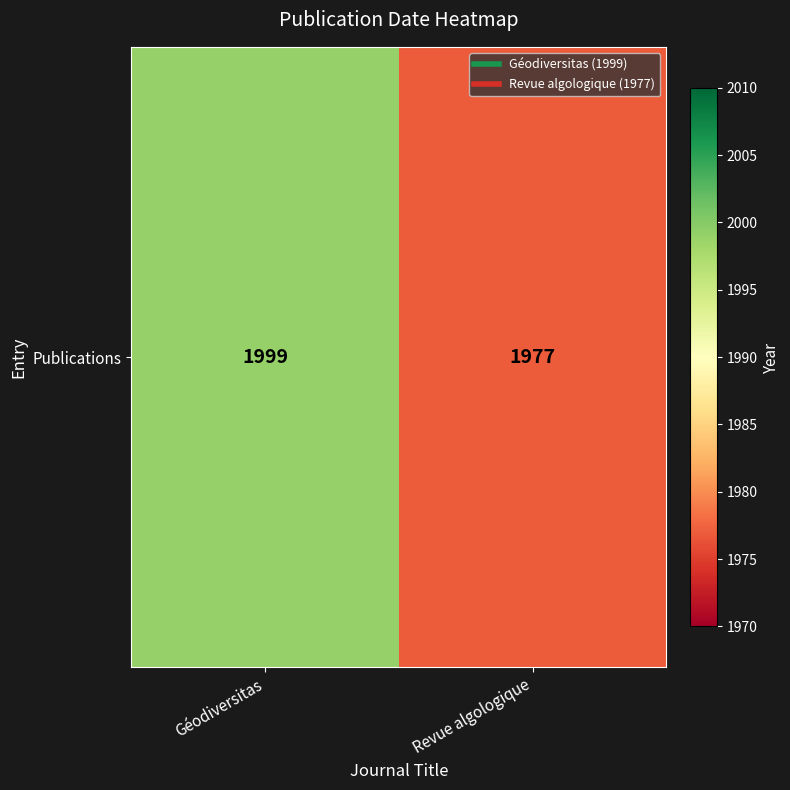

What is the ratio of the value at Géodiversitas to the value at Revue algologique?

1.0